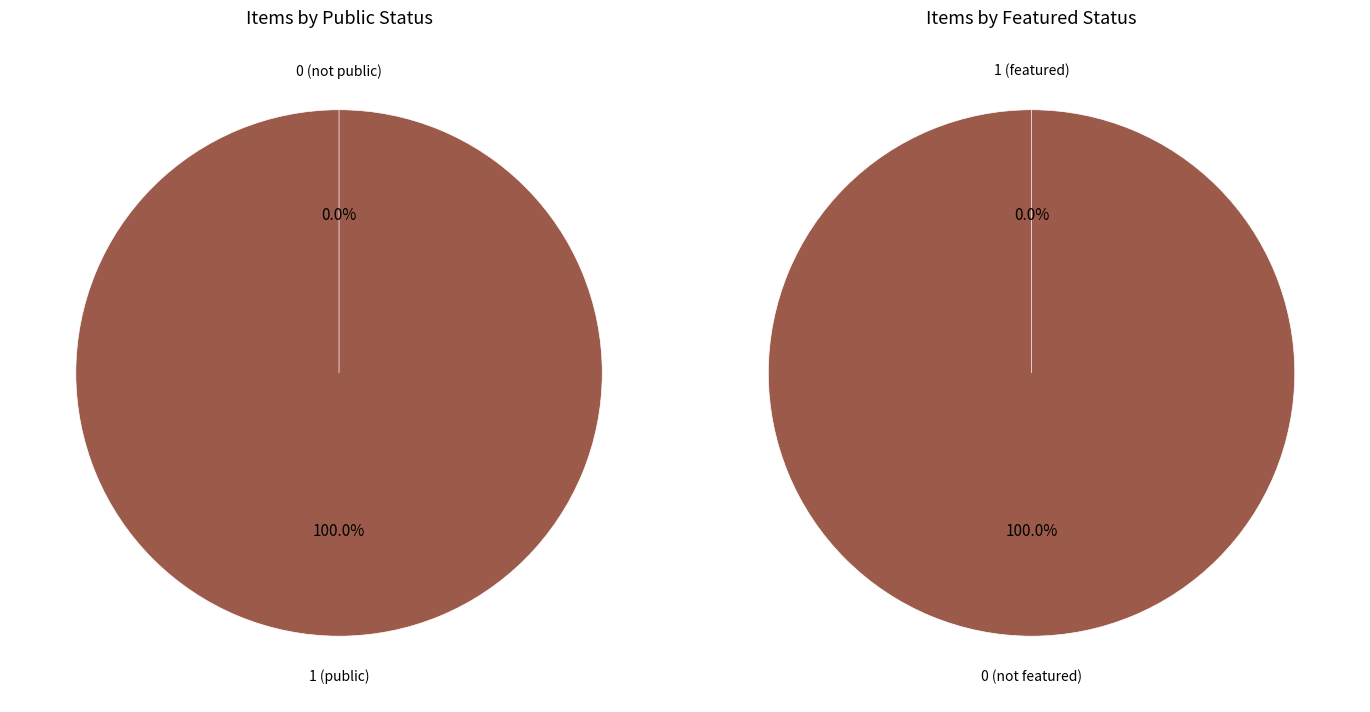

Does 6213 represent more than half of the total?

No